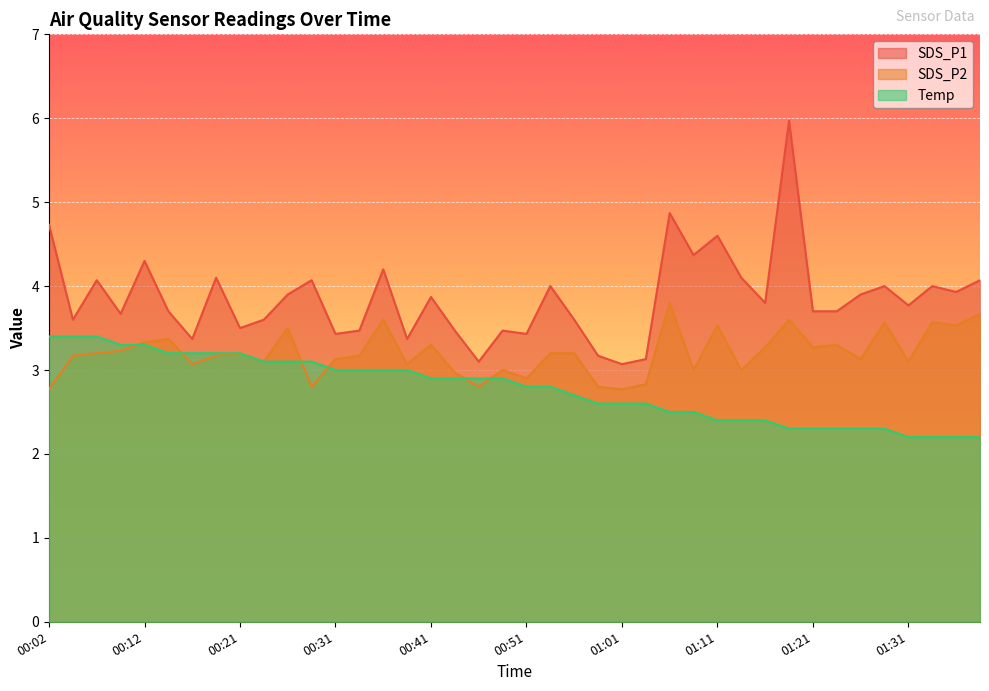

Is it true that Temp equals 1.8 at 00:19?

False